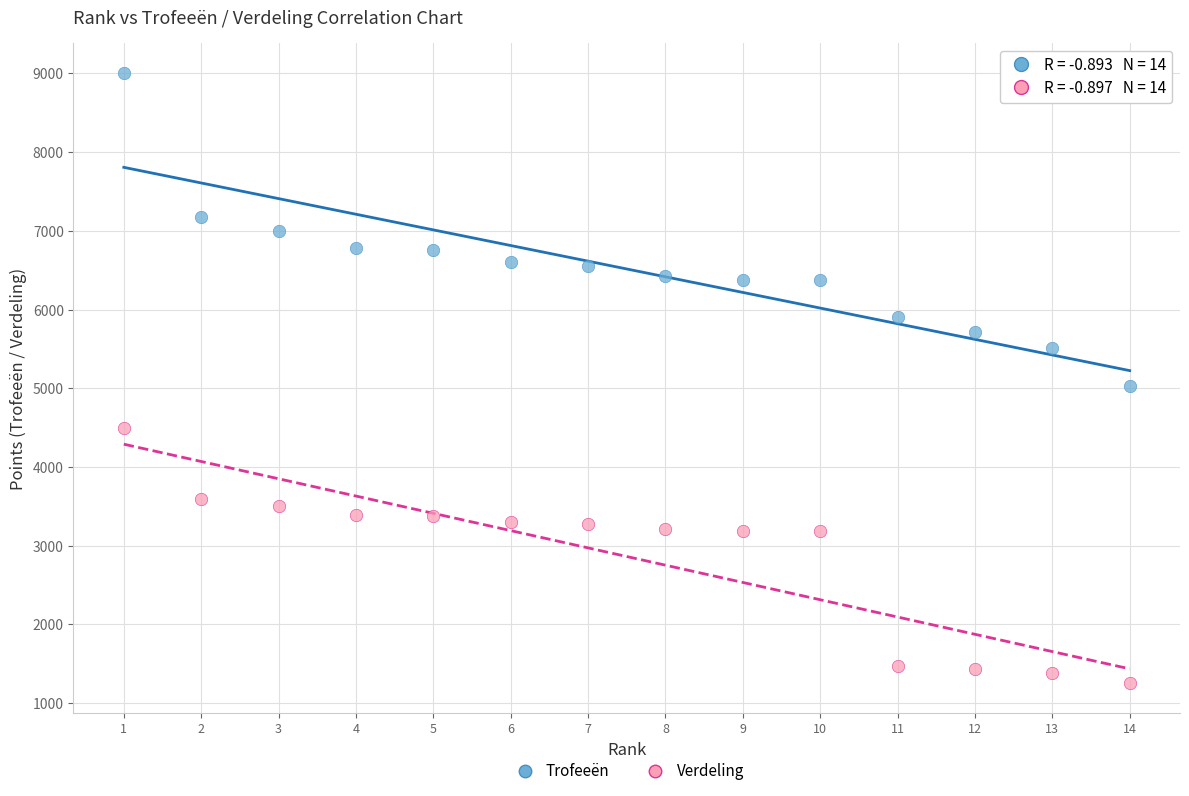

Which series reaches the minimum Y coordinate?

Verdeling